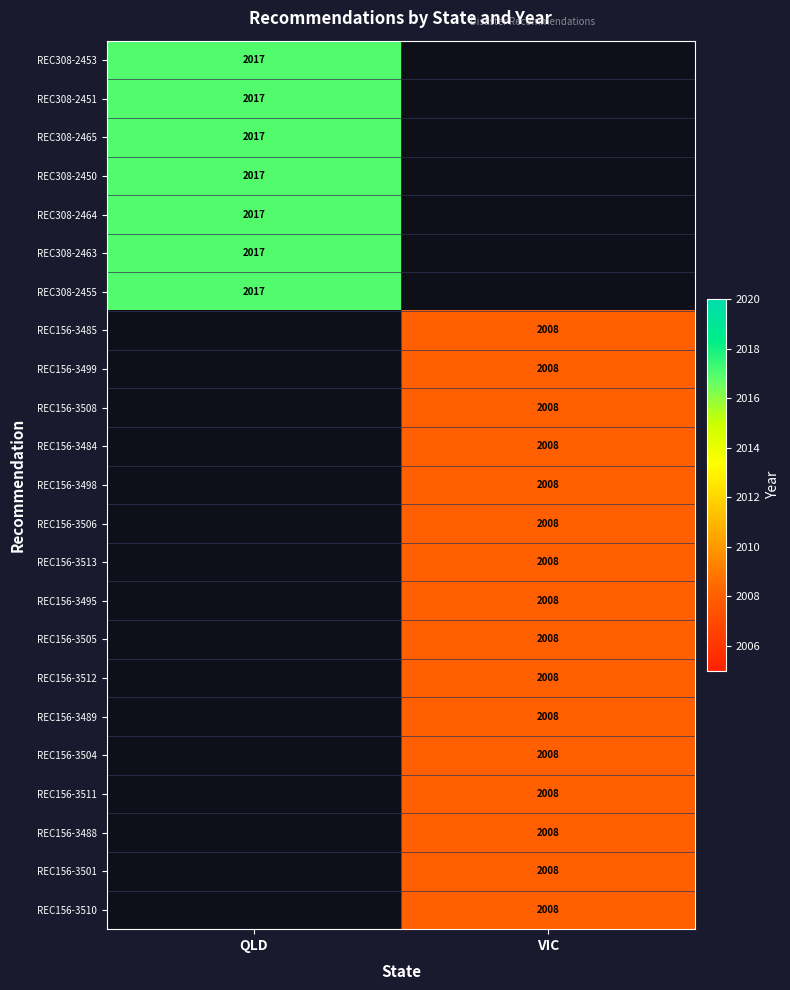

True or false: REC308-2450 has a value of 1170 at QLD.

False